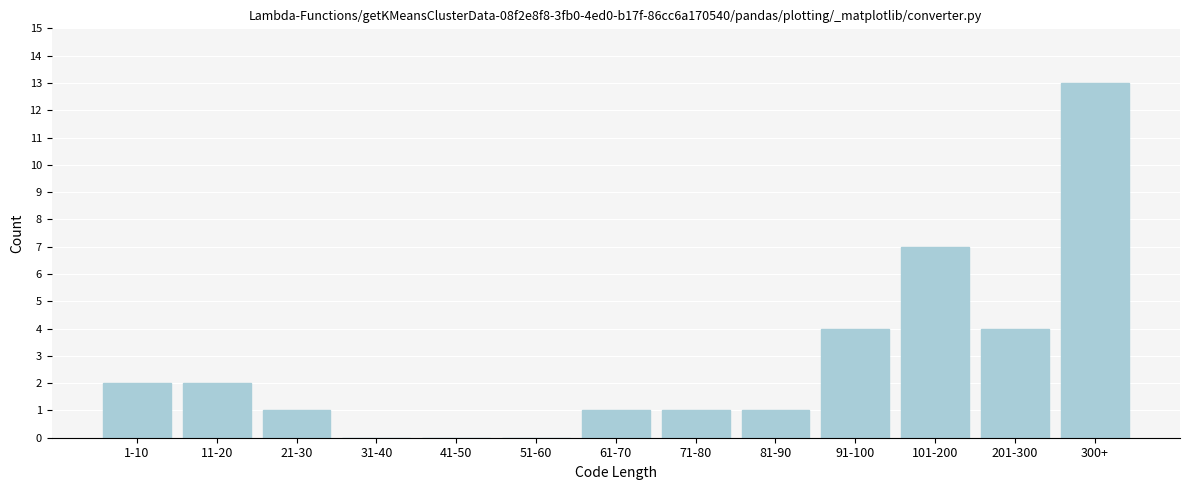

Reading right to left, transcribe all the data shown in this chart.

300+=13	201-300=4	101-200=7	91-100=4	81-90=1	71-80=1	61-70=1	51-60=0	41-50=0	31-40=0	21-30=1	11-20=2	1-10=2